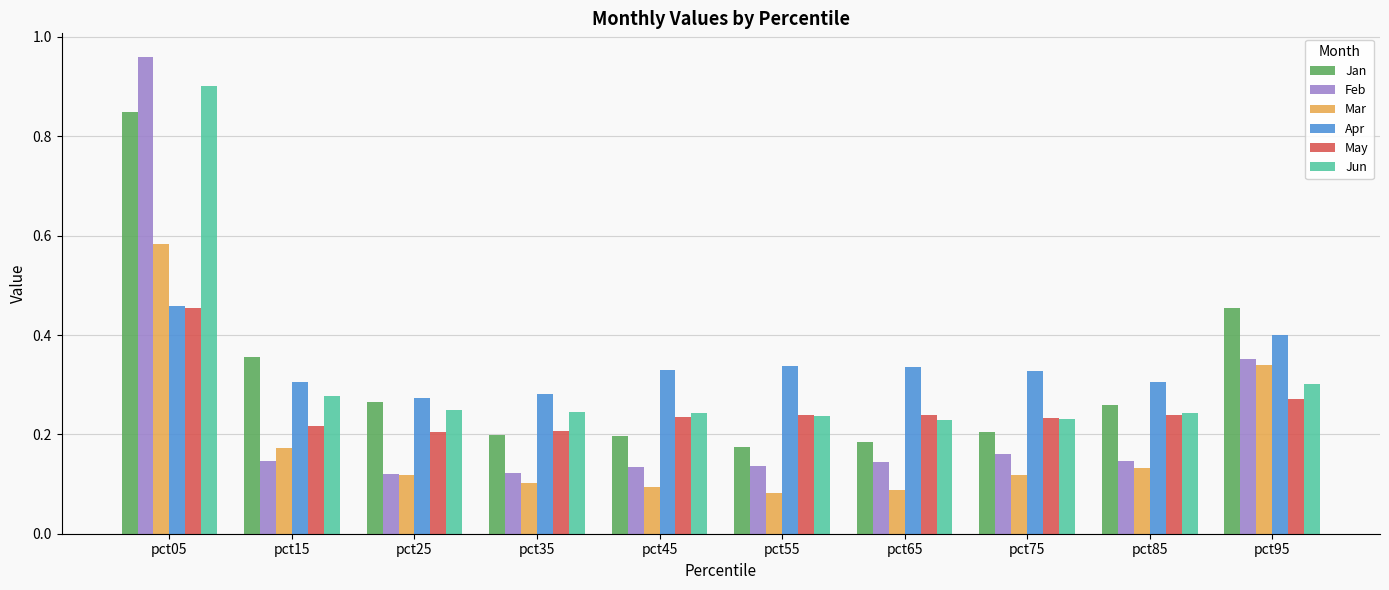

Which series has the widest spread of values?

Feb